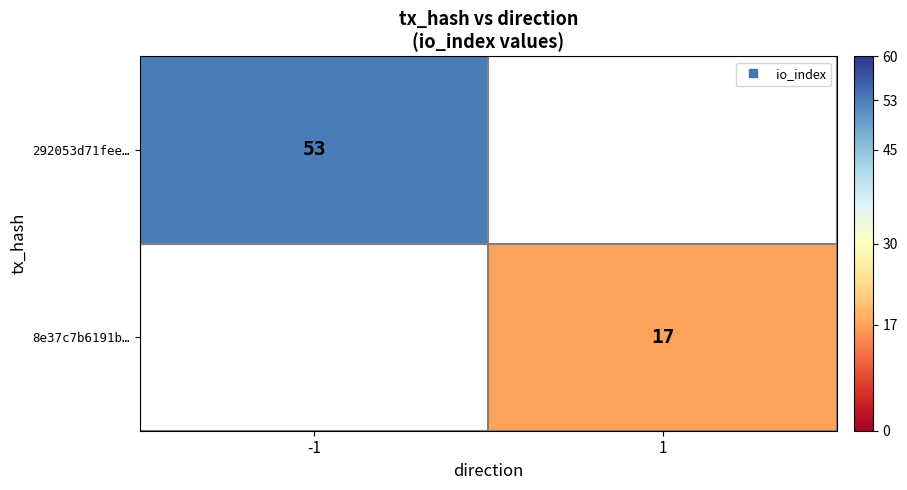

Which label corresponds to the smallest value in the chart?

1